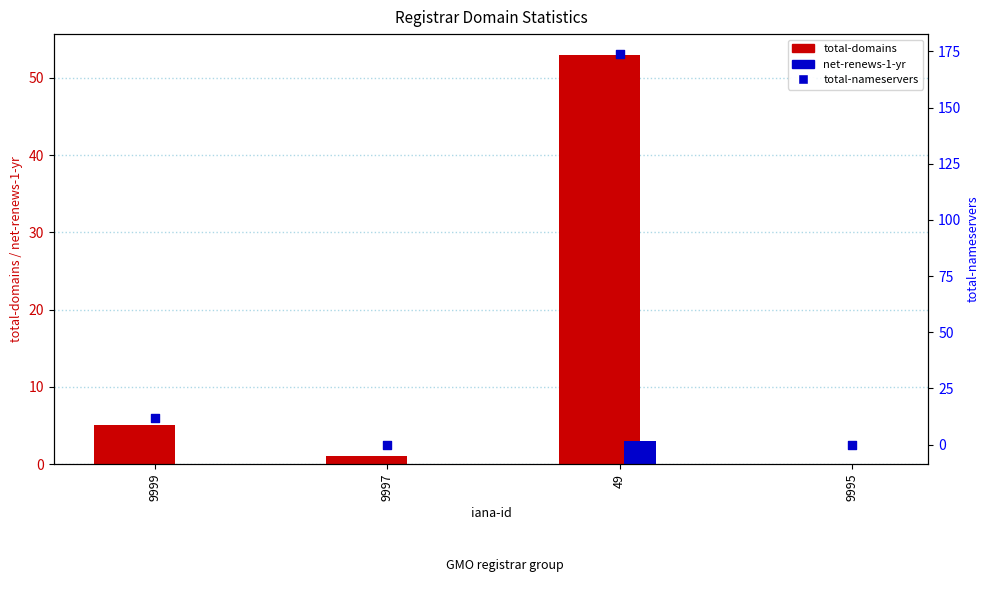

Which series has the widest spread of Y values?

total-nameservers